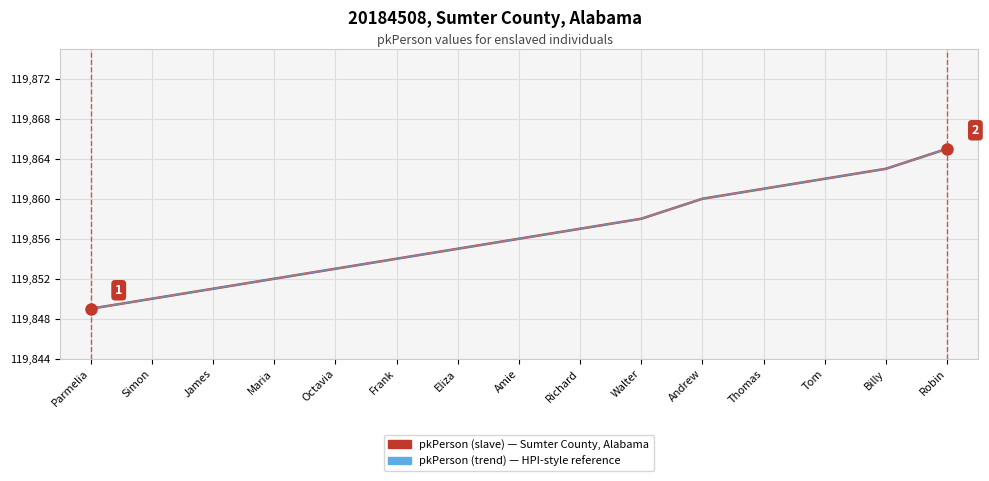

What is the value of the pkPerson (slave) — Sumter County, Alabama point at the 4th from the left?

119852